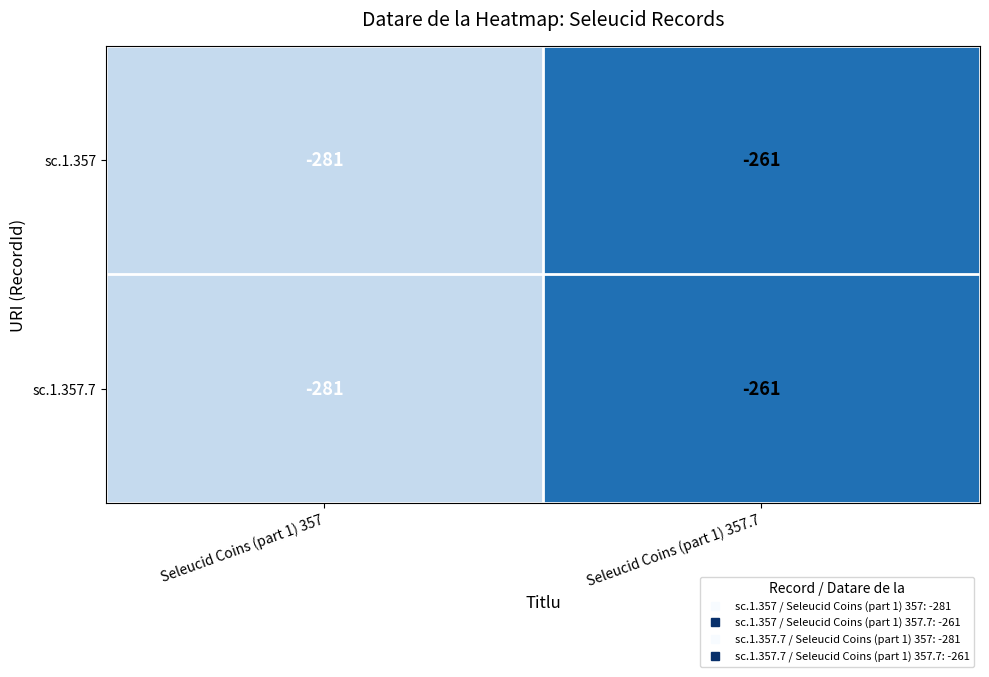

List the labels in order of sc.1.357.7 value, largest first.

Seleucid Coins (part 1) 357.7, Seleucid Coins (part 1) 357